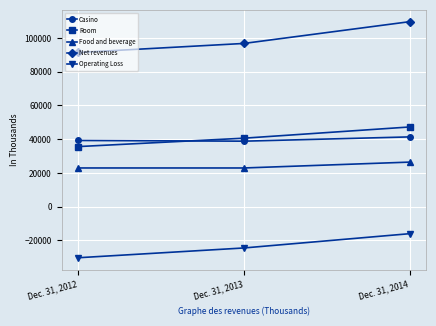

Which series has the widest spread of values?

Net revenues